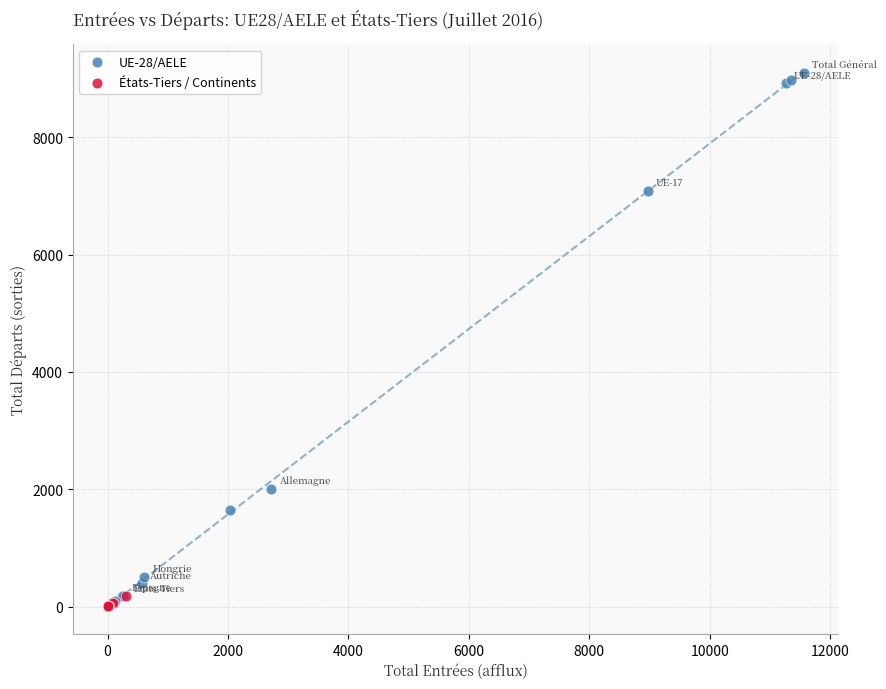

Which series contains the highest Y value?

UE-28/AELE